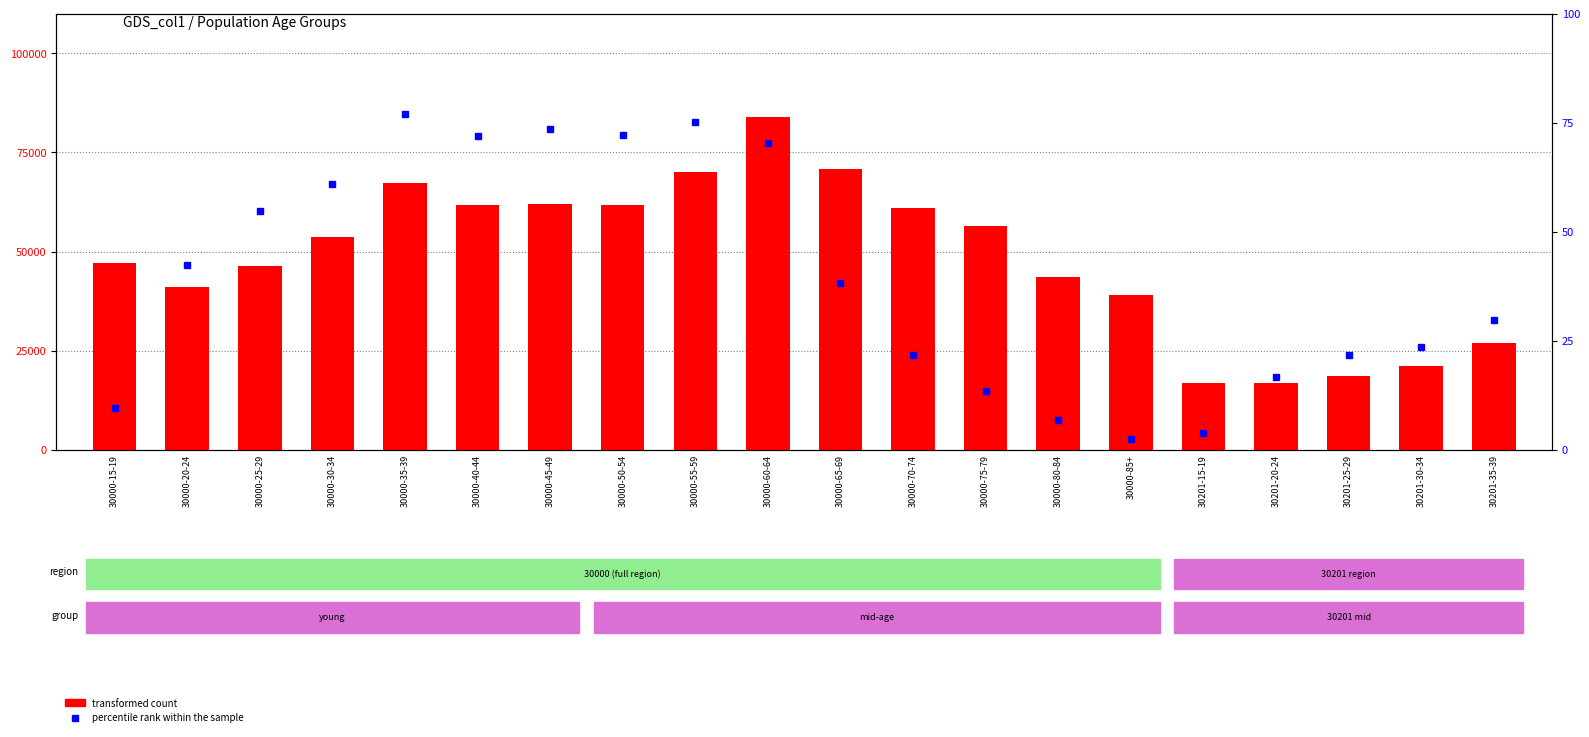

How many data points in transformed count are less than 53593?

10